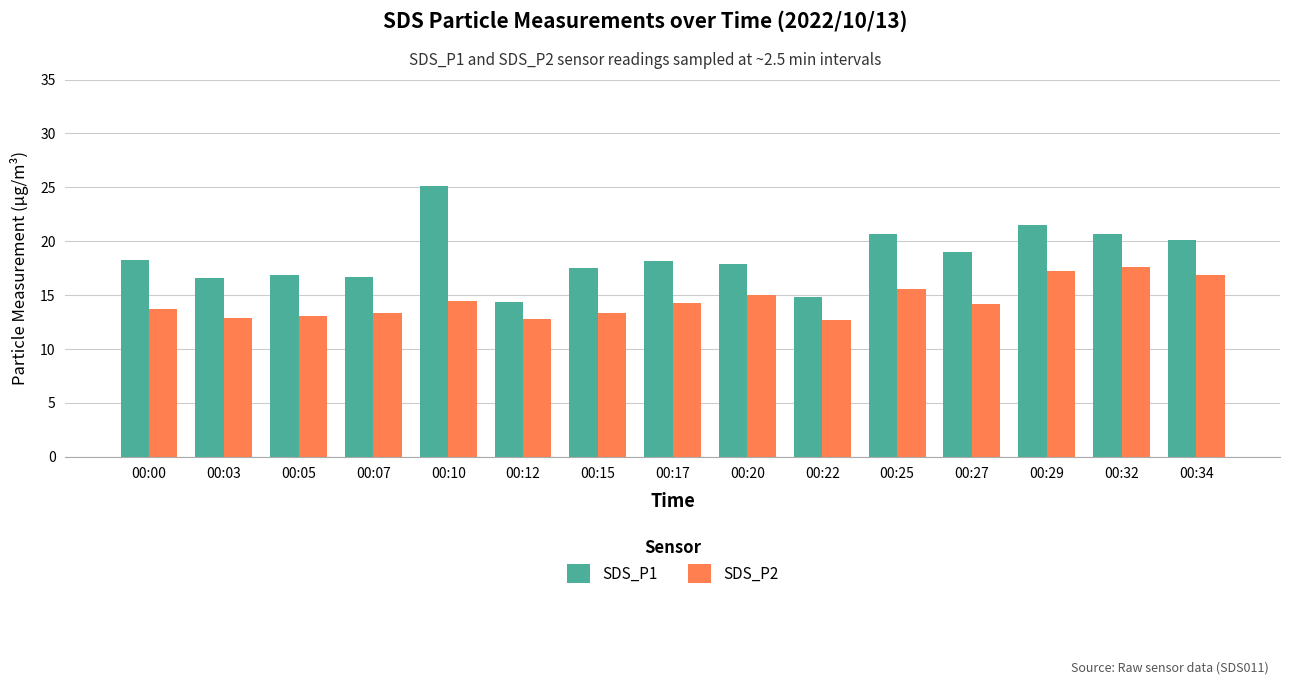

Which series has the largest total across all categories?

SDS_P1